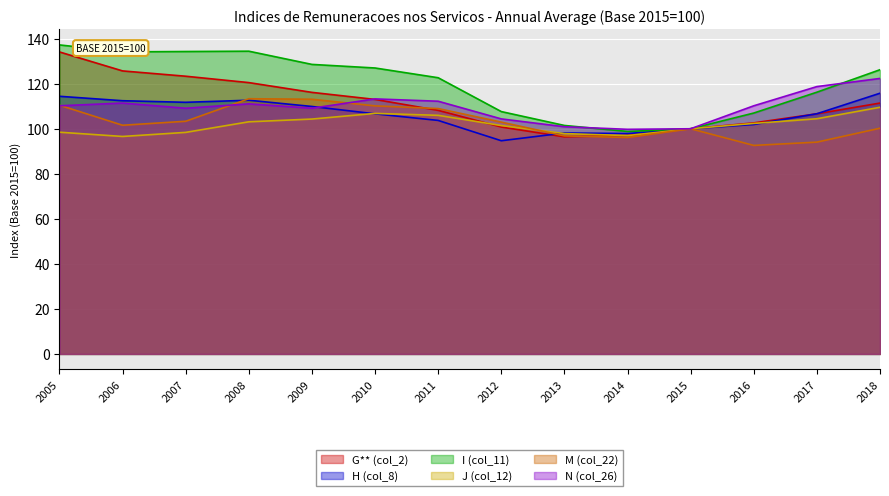

What is the difference between the second highest and second lowest values in the M (col_22) series?

19.0